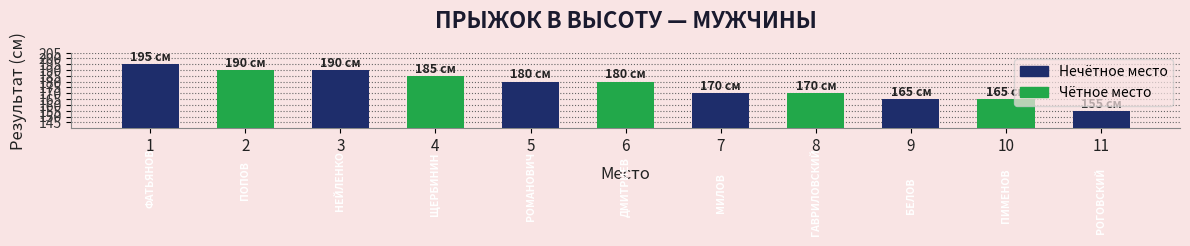

Reading left to right, extract all data points from this chart.

1=195	2=190	3=190	4=185	5=180	6=180	7=170	8=170	9=165	10=165	11=155